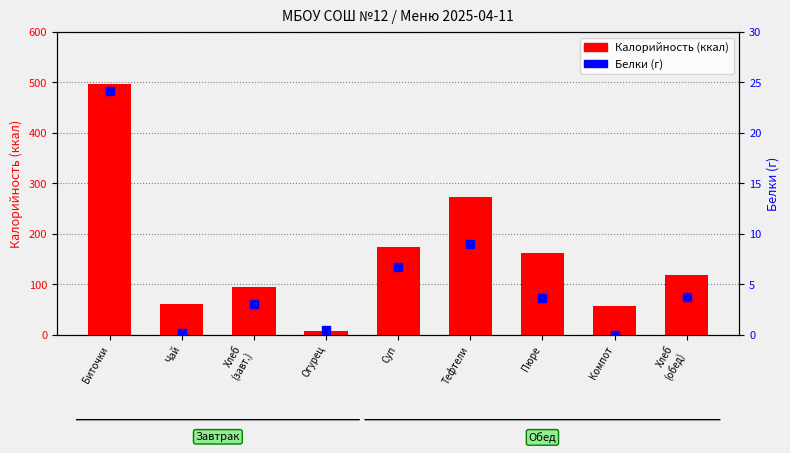

Which series reaches the maximum Y coordinate?

Калорийность